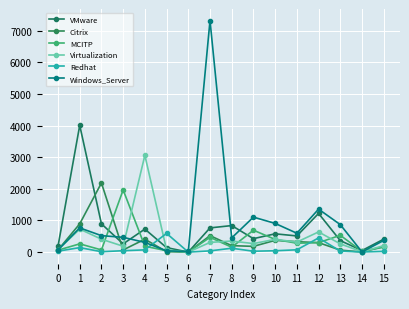

In Windows_Server, how many points are higher than both neighbors (excluding endpoints)?

4